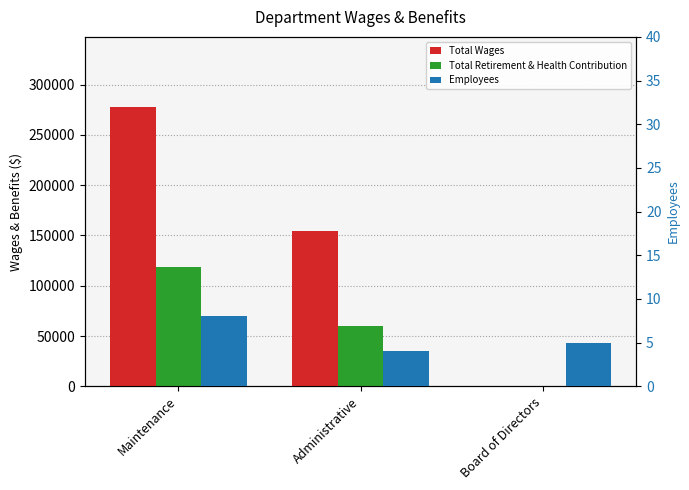

Between Board of Directors and Administrative, which is larger?

Administrative